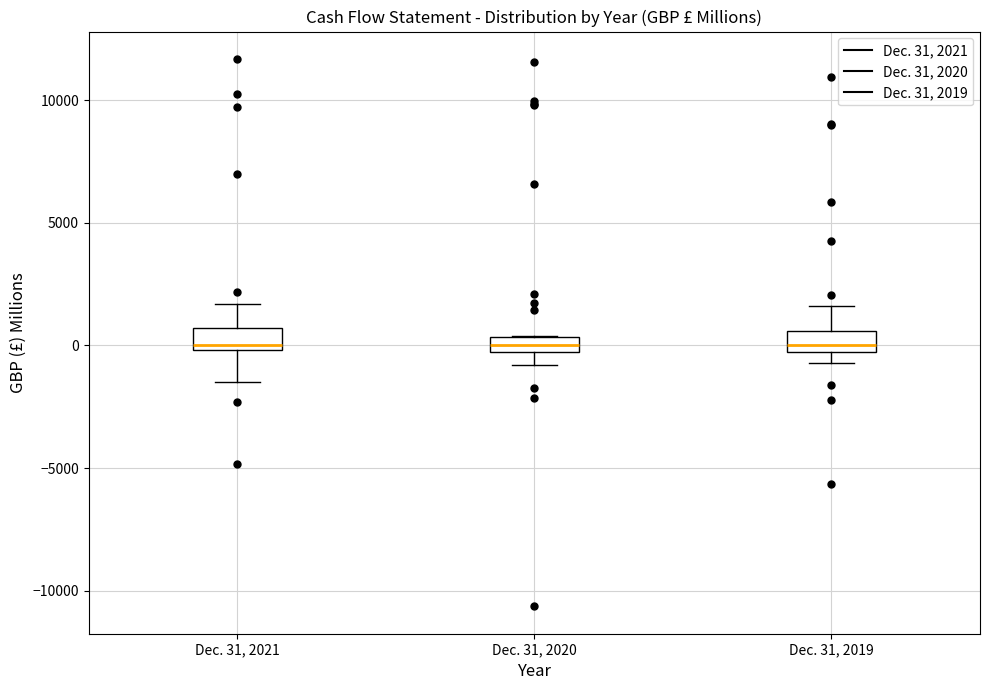

Where is the lower edge of the box for Dec. 31, 2020 on the y-axis? The values are not printed on the chart, so give them approximately, as read against the axis.

-500